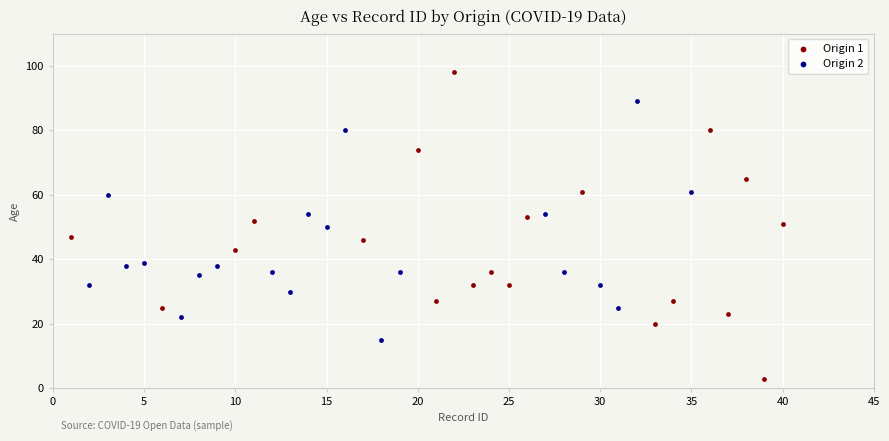

Which series has the largest Y range (max minus min)?

Origin 1